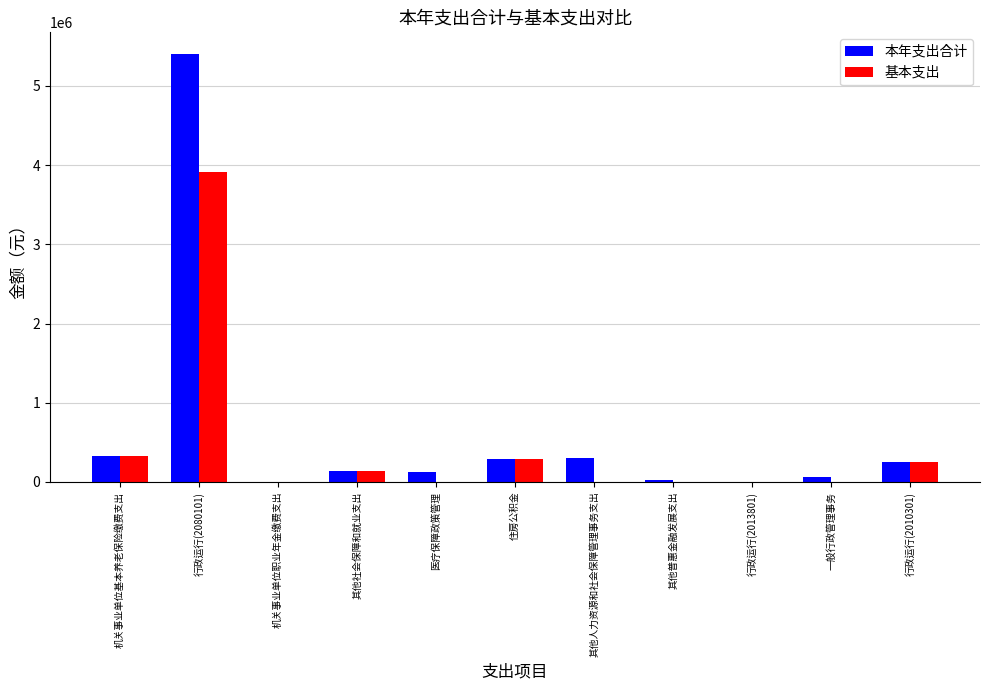

Between 行政运行(2080101) and 其他社会保障和就业支出, which series saw the biggest shift?

本年支出合计